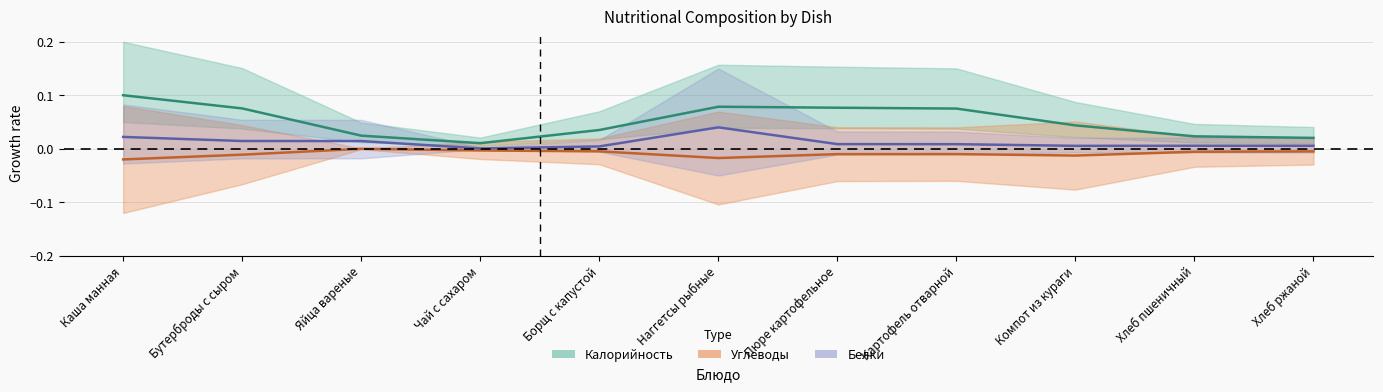

List the series in order of their peak value, highest first.

Калорийность, Белки, Углеводы